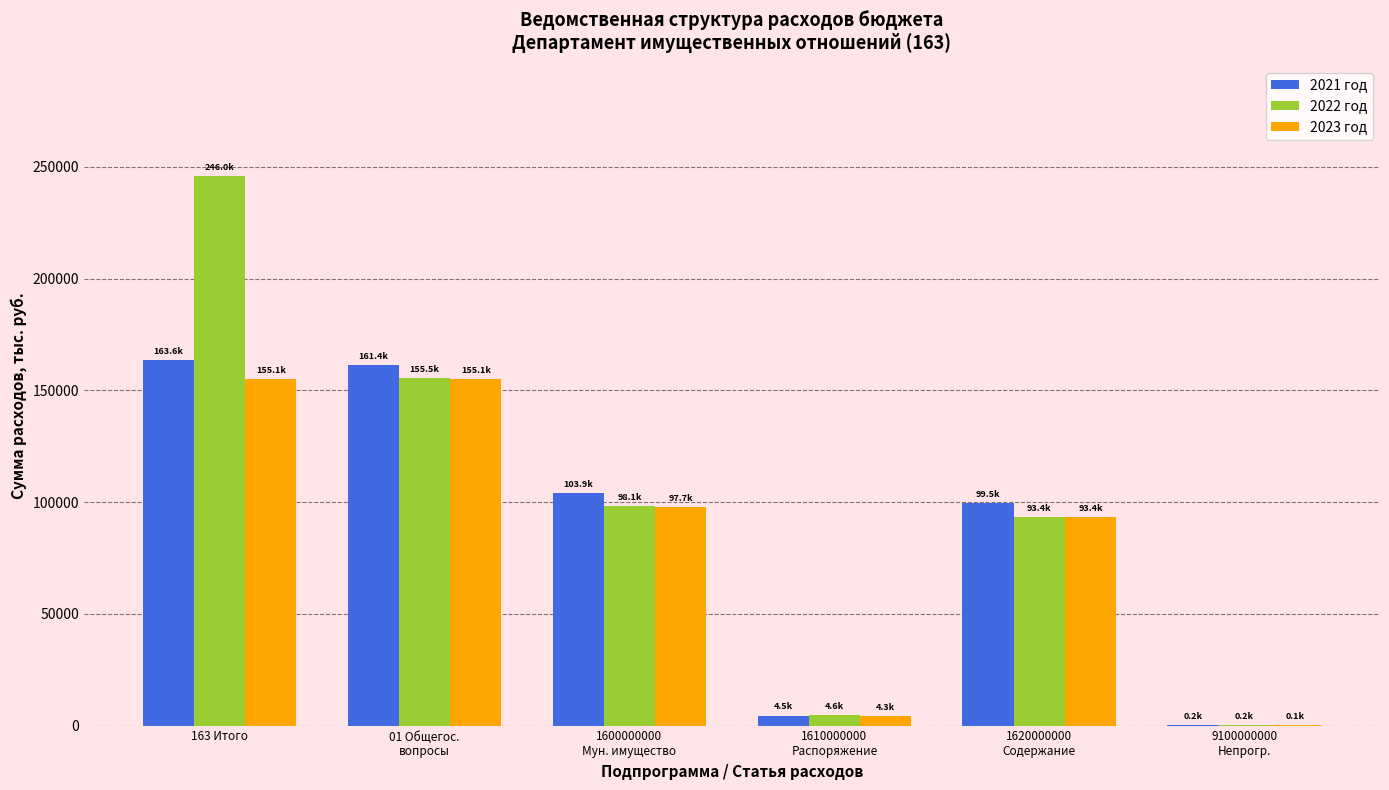

The value of 2023 год at 163 Итого is 263361.6. True or false?

False